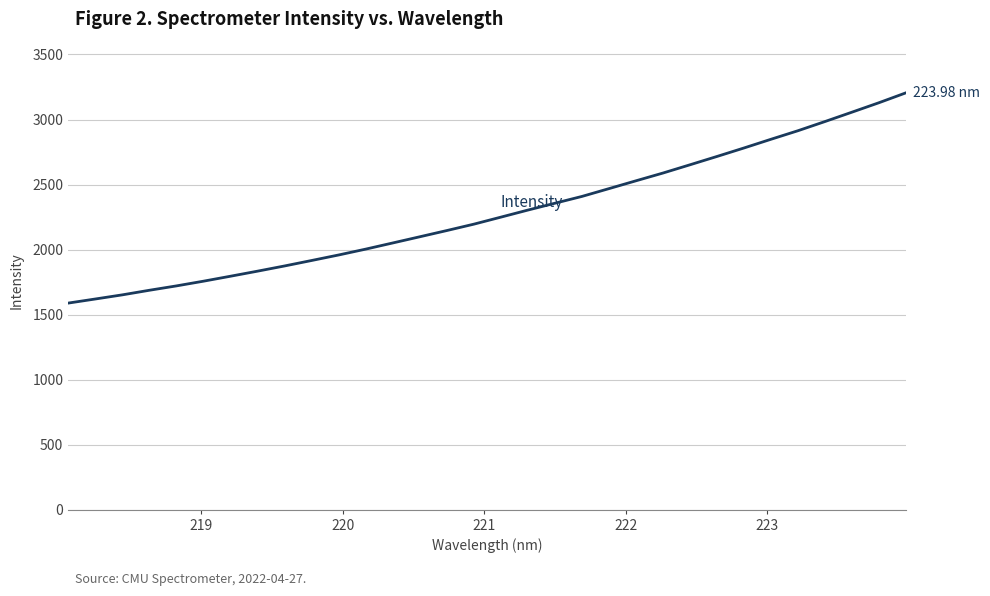

Count the number of data series in this chart.

1